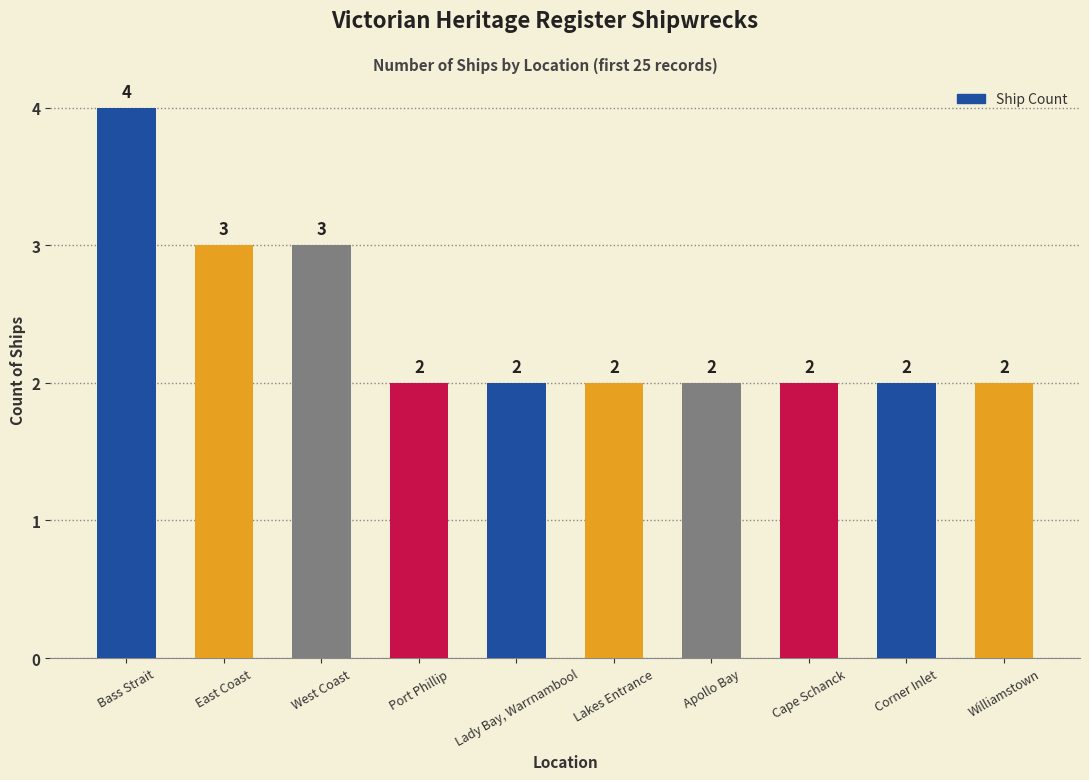

What is the difference between the maximum and minimum values?

2